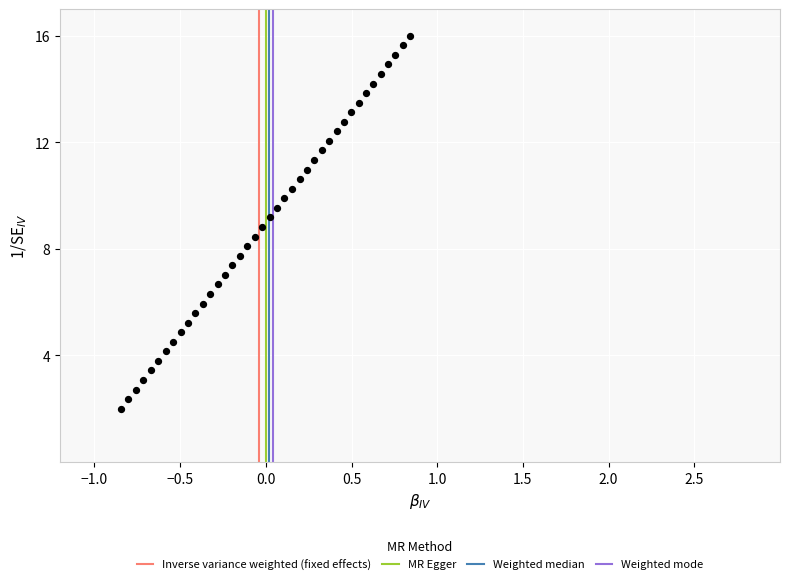

What is the range of X values (max minus min)?

1.7